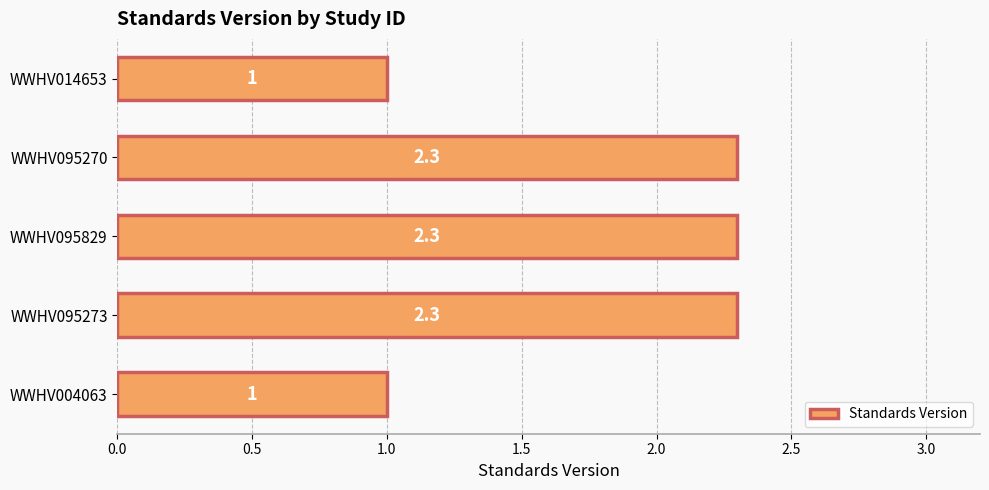

Between WWHV004063 and WWHV095273, which is larger?

WWHV095273